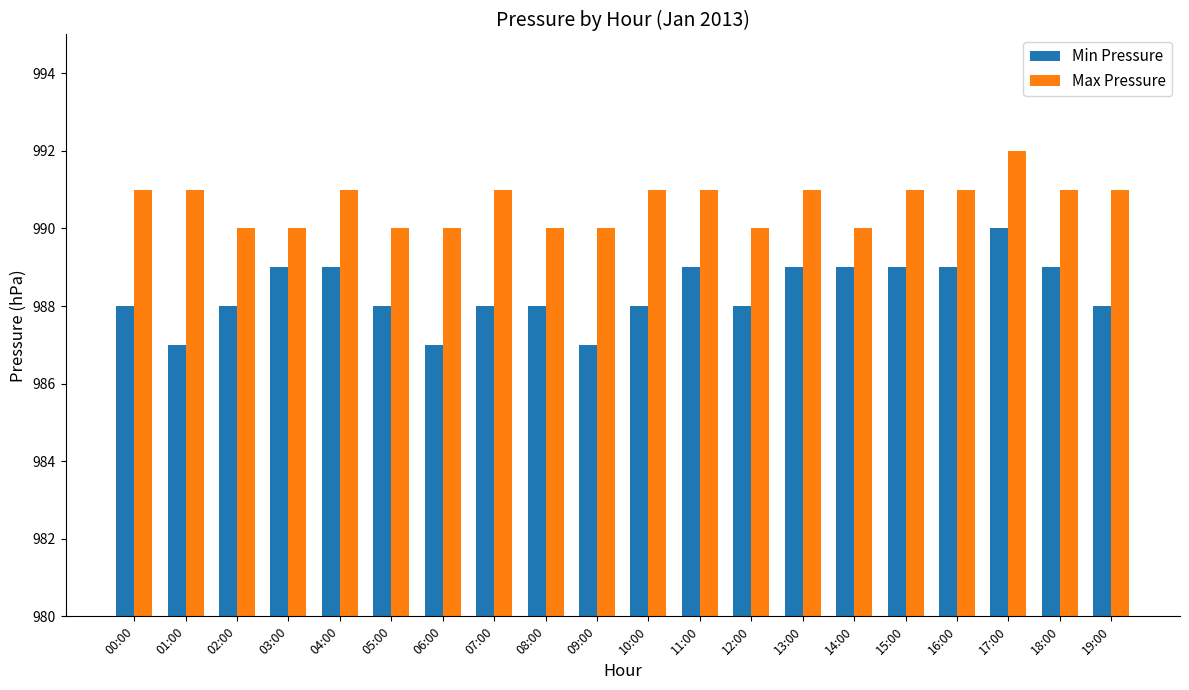

What is the smallest value displayed?

987